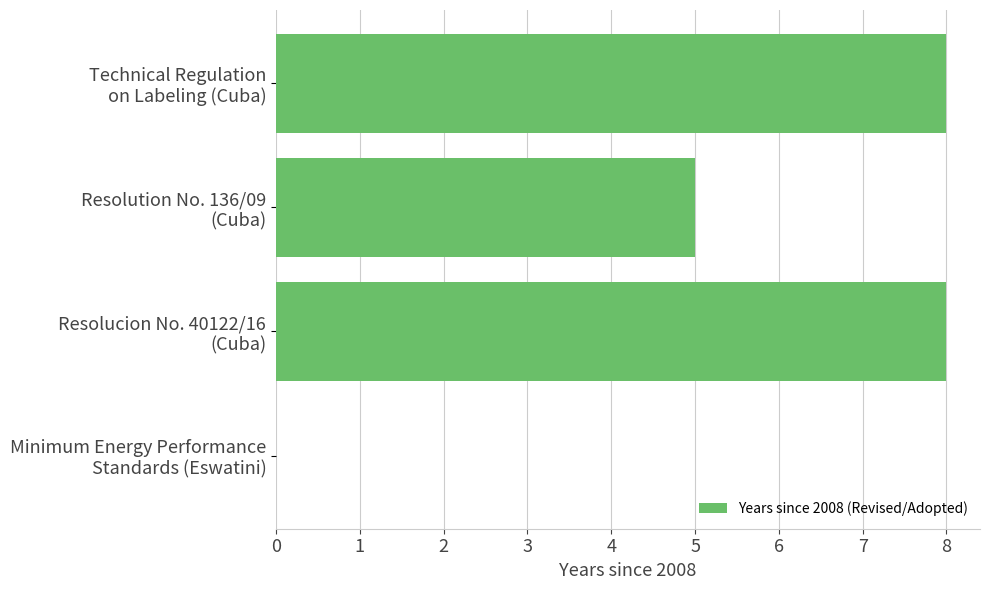

At which label is the value closest to 4?

Resolution No. 136/09
(Cuba)